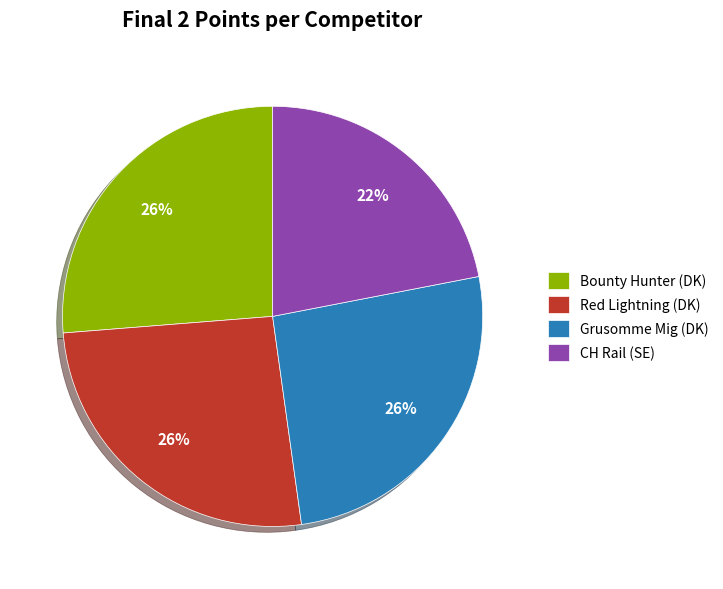

What is the ratio of the value at Red Lightning (DK) to the value at Bounty Hunter (DK)?

1.0